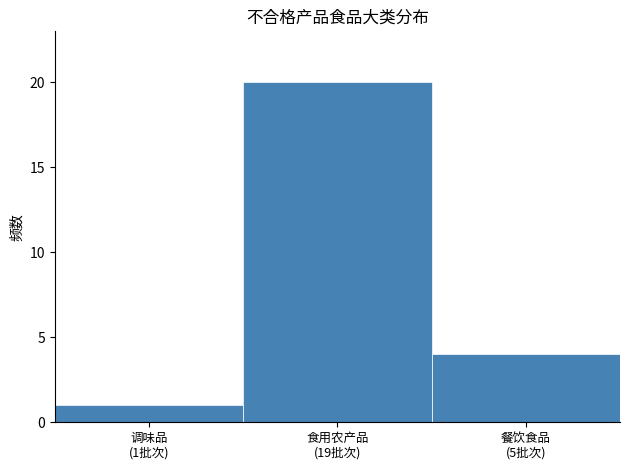

Reading right to left, transcribe all the data shown in this chart.

4	20	1